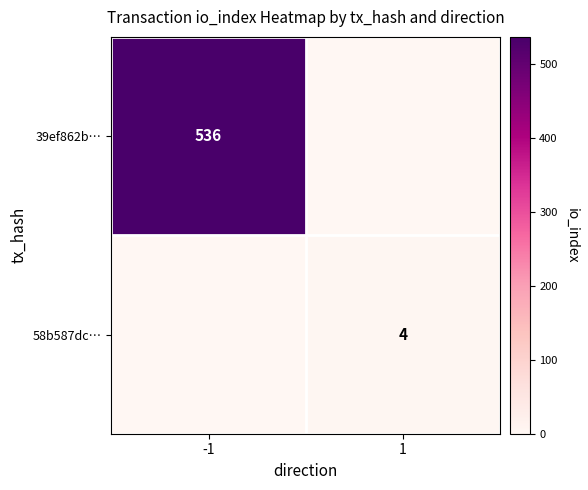

How many data points does each series have?

2